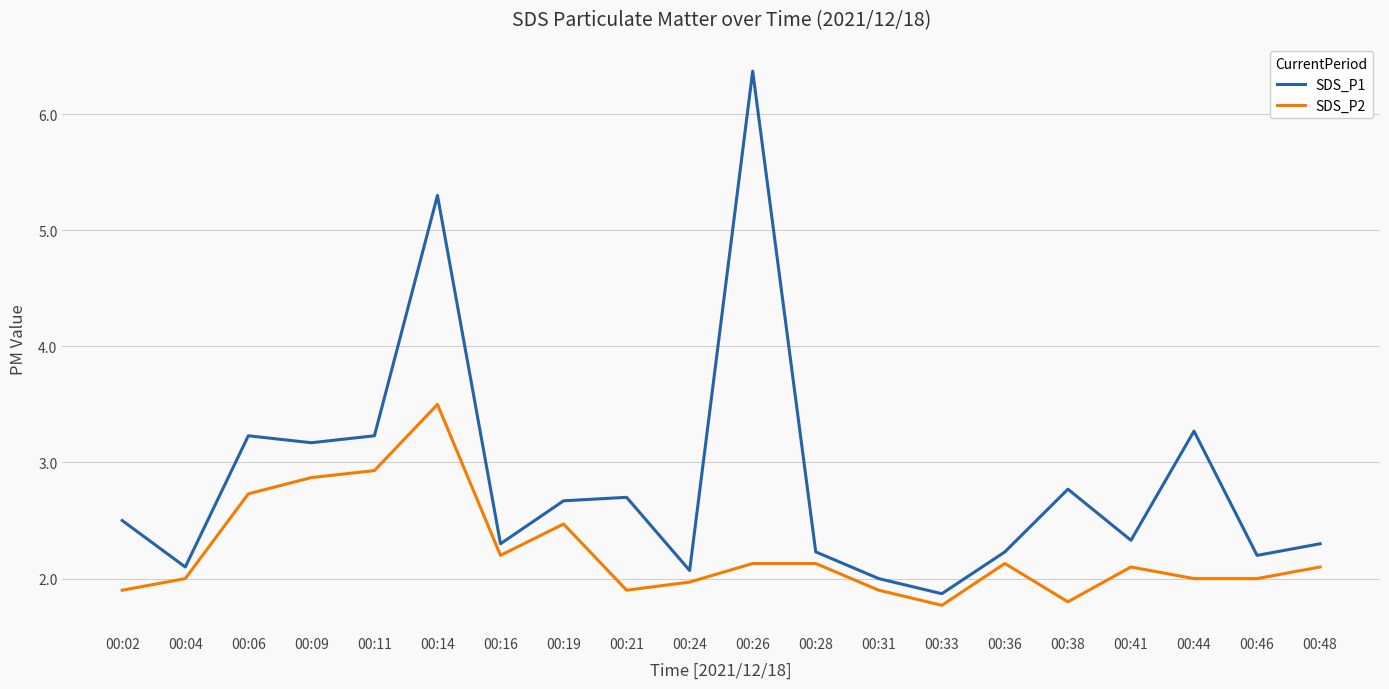

Which series has the largest total across all categories?

SDS_P1